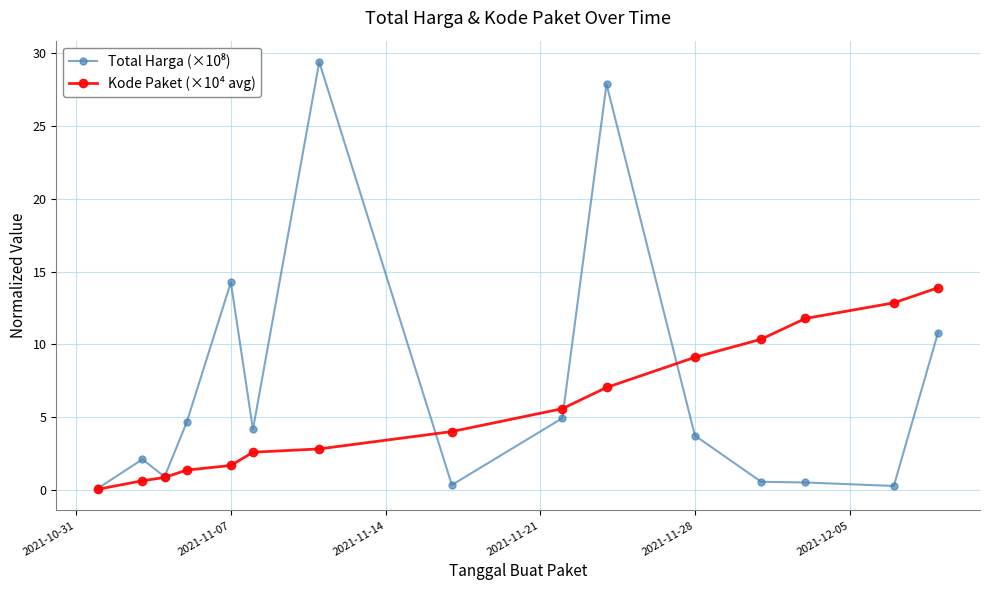

What is the value of the Kode Paket (×10⁴ avg) point at the 9th from the left?

5.6